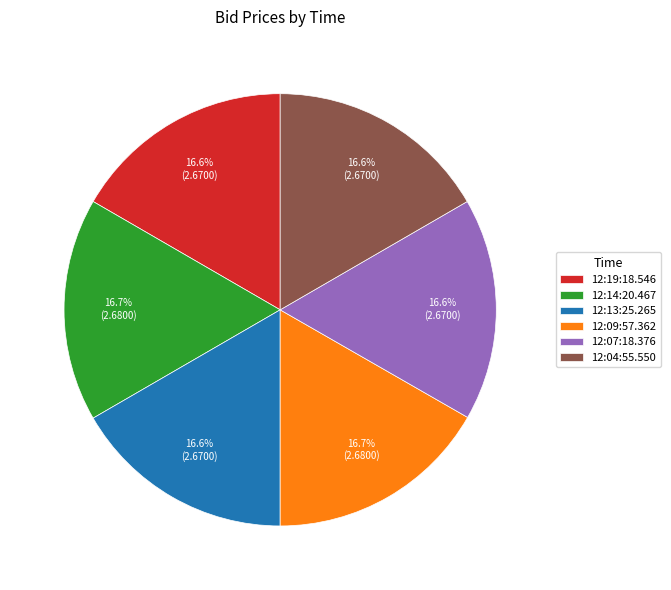

What is the ratio of the value at 12:09:57.362 to the value at 12:19:18.546?

1.0